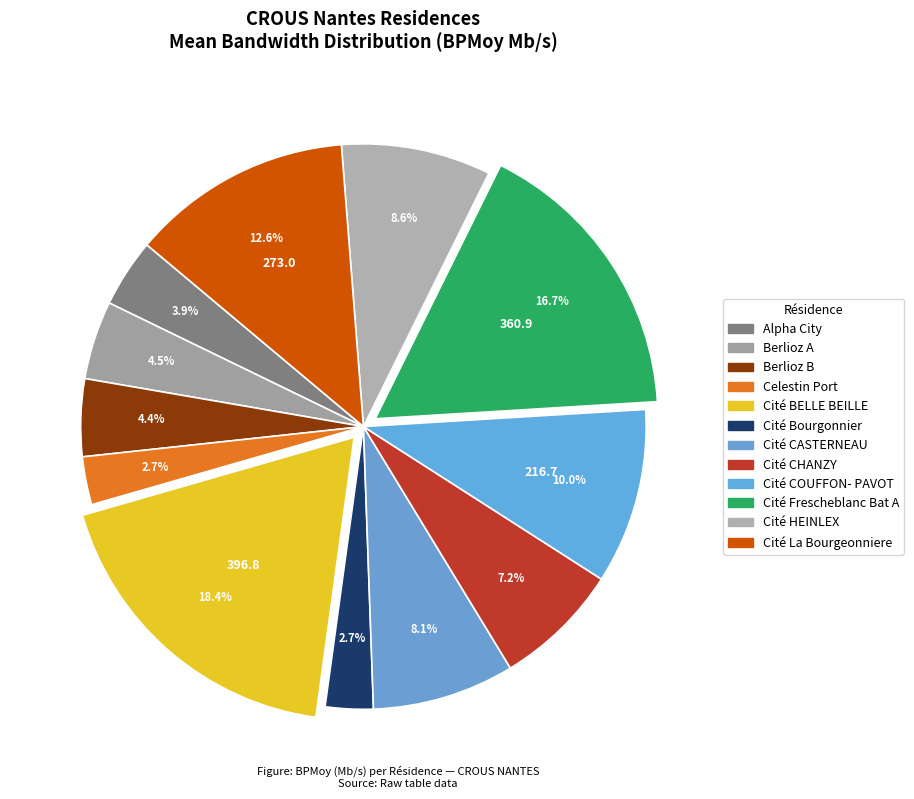

Which slice is the largest?

Cité BELLE BEILLE